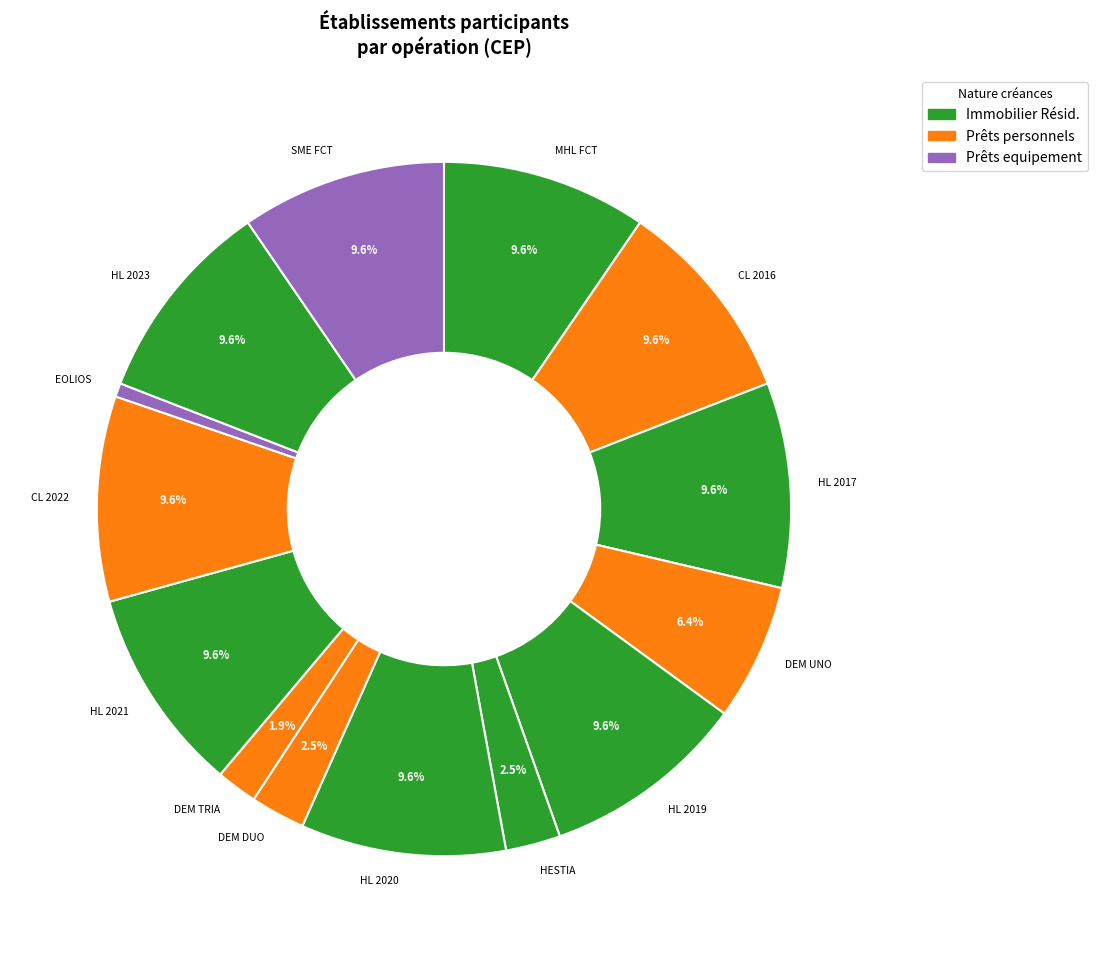

Which has a higher value, EOLIOS or HL 2023?

HL 2023